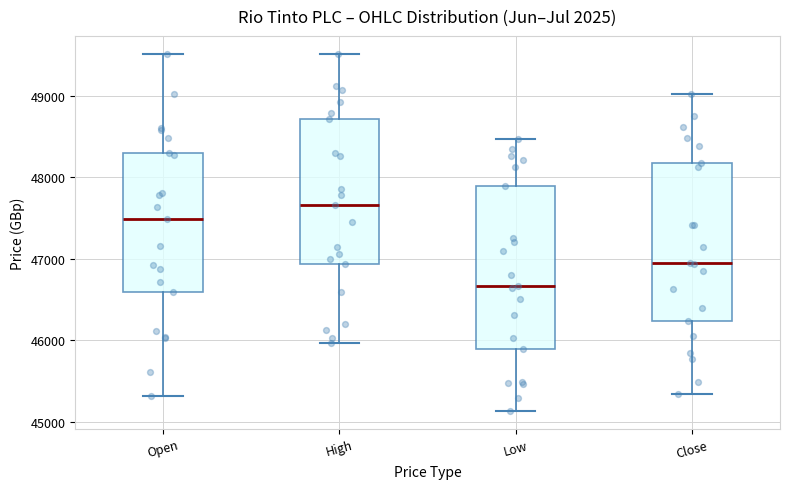

Reading left to right, read every box against the y-axis: the position of its median line, the range the box covers, and the ends of its whiskers. The values are not printed on the chart, so give them approximately, as read against the axis.

Open: median 47500, box 46600 to 48300, whiskers 45300 to 49500
High: median 47700, box 46900 to 48700, whiskers 46000 to 49500
Low: median 46700, box 45900 to 47900, whiskers 45100 to 48500
Close: median 47000, box 46200 to 48200, whiskers 45300 to 49000